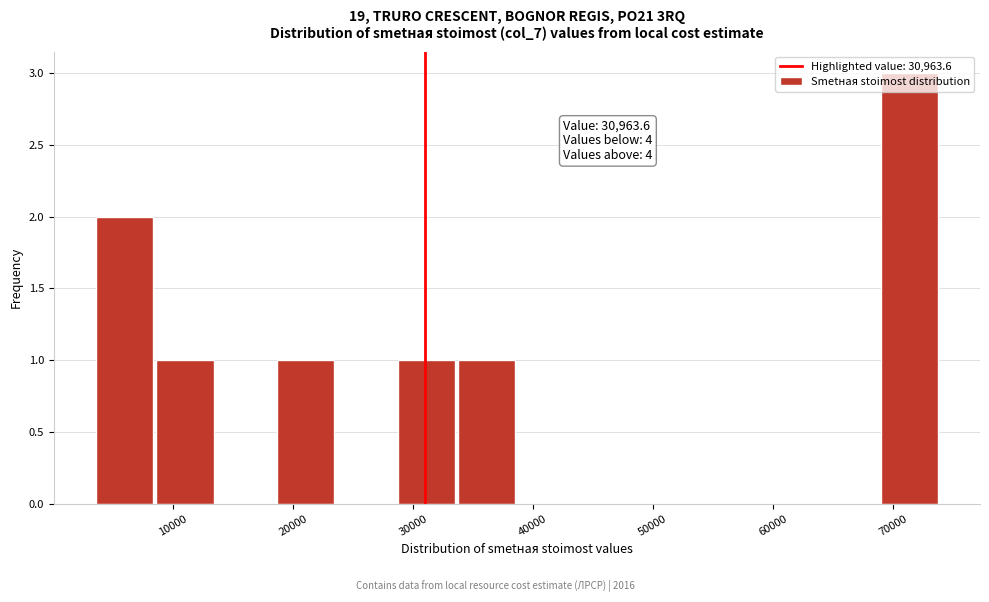

Which range on the x-axis has the tallest bar?

69000 to 74000